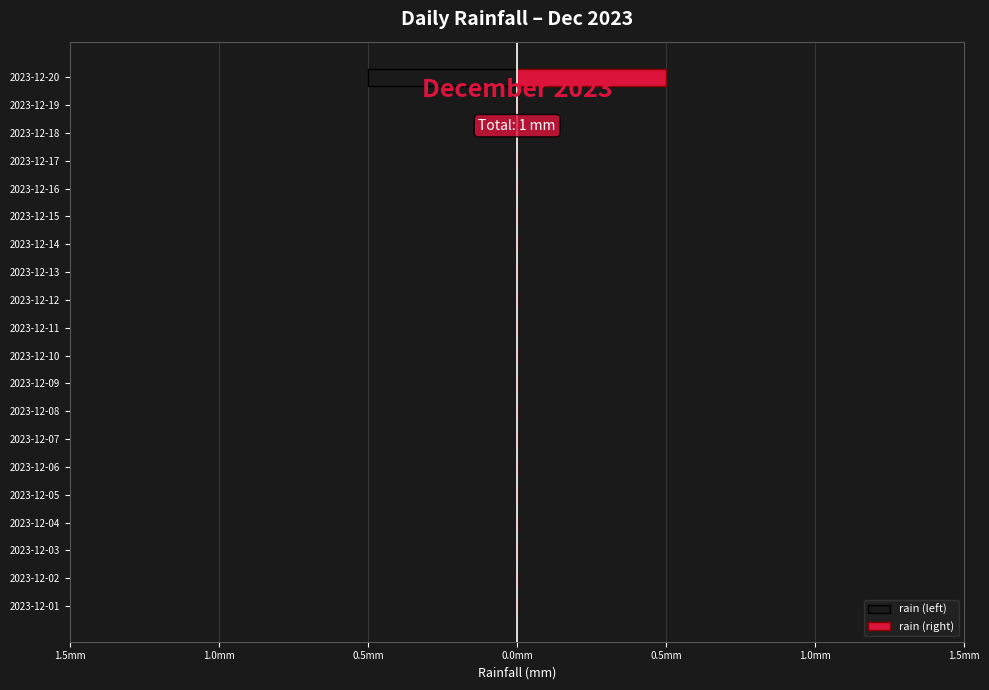

Count the number of categories in the chart.

20